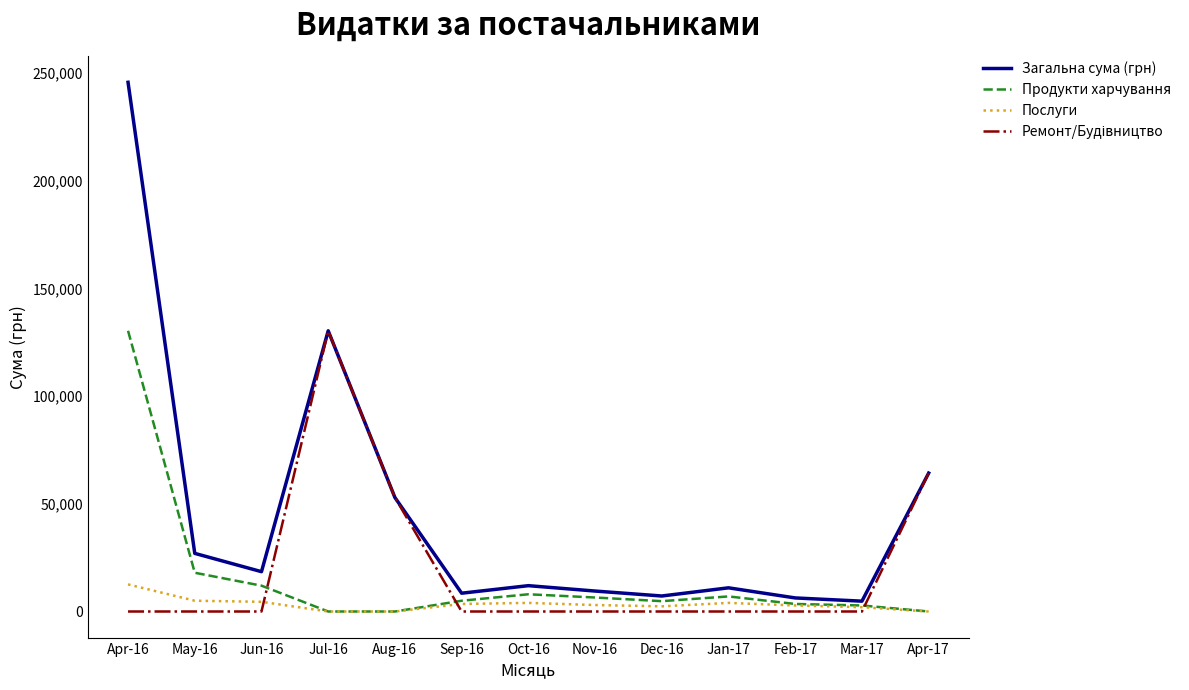

What is the difference between the Загальна сума (грн) values at Jun-16 and Oct-16?

6500.0